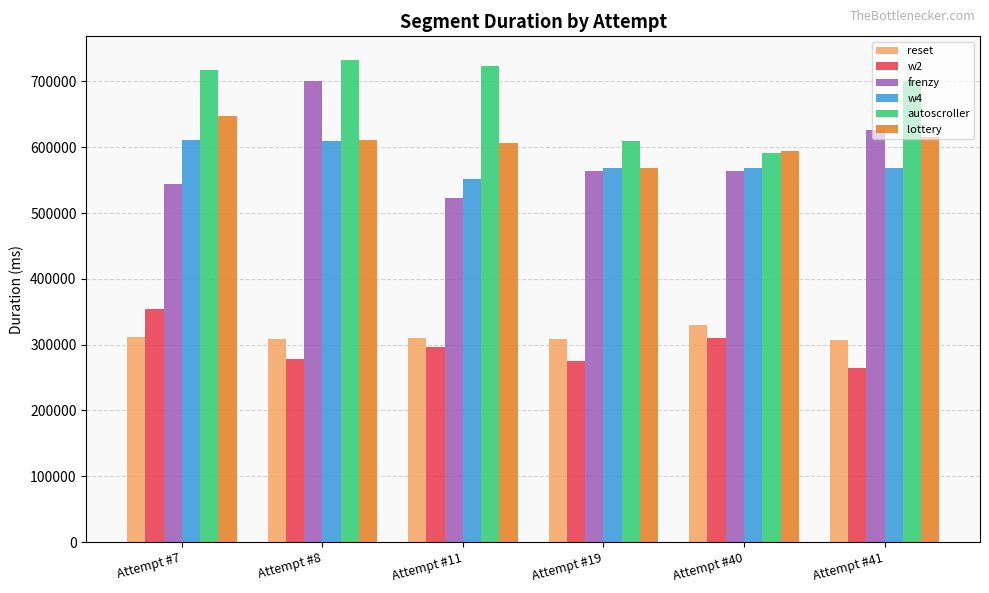

Is the value of w4 at Attempt #19 greater than the value of reset at Attempt #8?

Yes